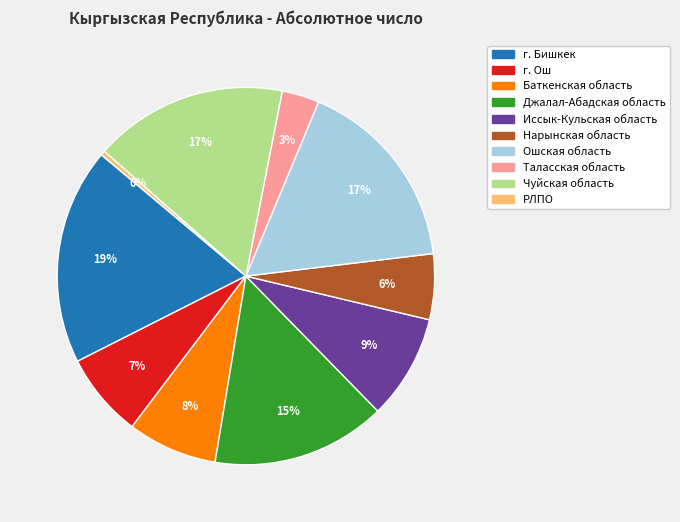

How many slices are in this pie chart?

10